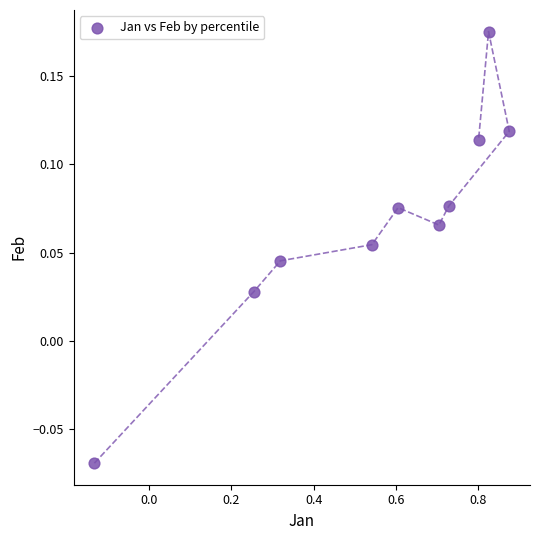

What is the range of X values (max minus min)?

1.0